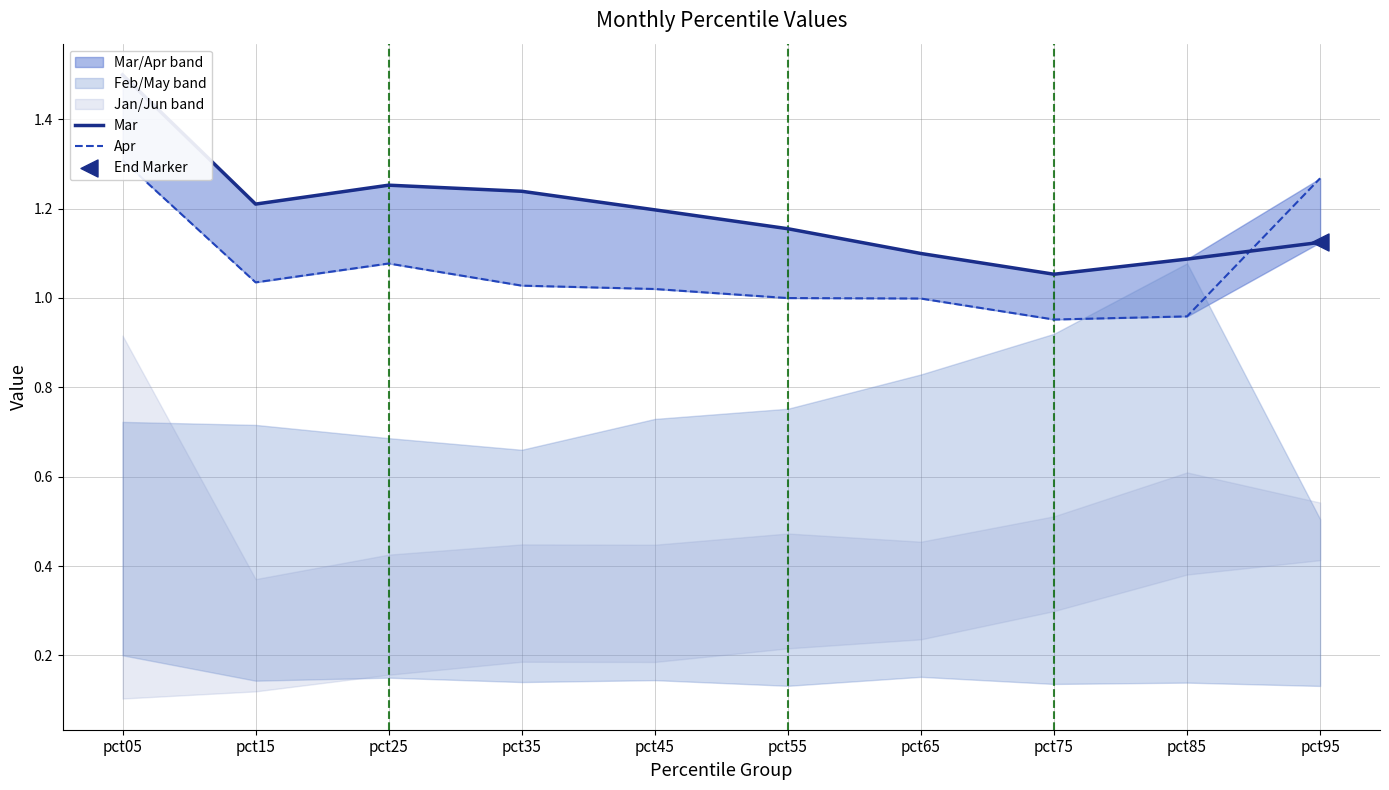

What is the total value across all series at pct05?

2.8